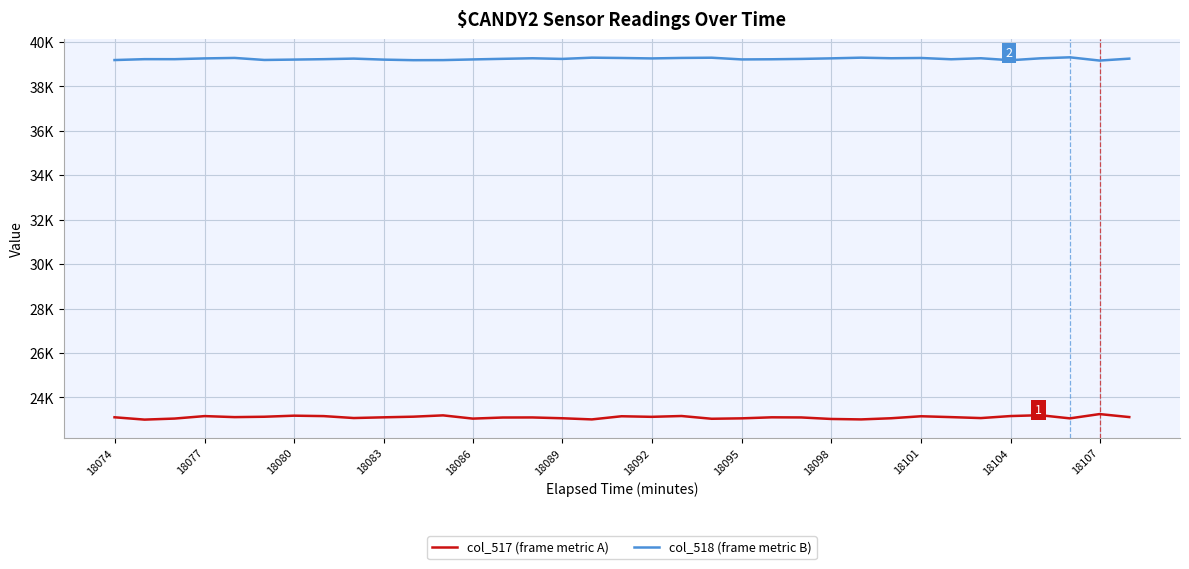

Does the chart display data point markers on the line(s)?

No